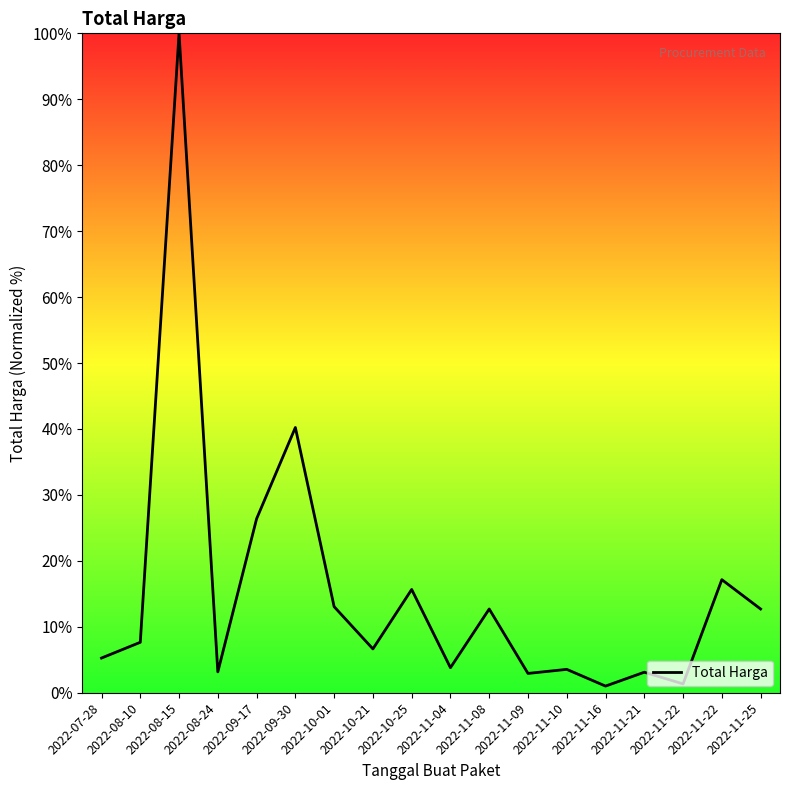

Is this an area chart (filled region under the line)?

No